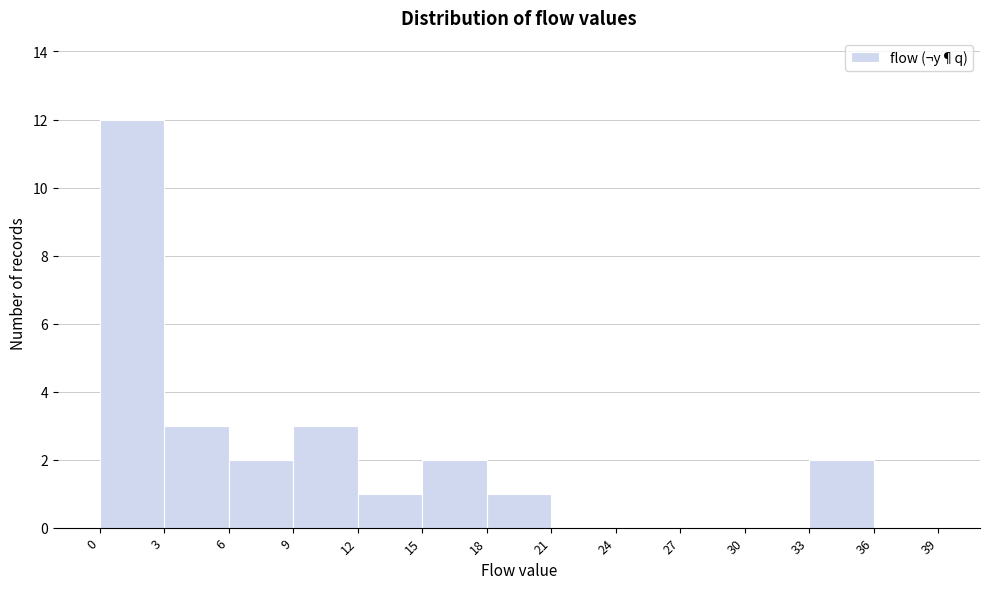

Reading left to right, transcribe this chart: for each bar, give the range it covers on the x-axis and its height. The values are not printed on the chart, so give them approximately, as read against the axis.

0 to 3: 12
3 to 6: 3
6 to 9: 2
9 to 12: 3
12 to 15: 1
15 to 18: 2
18 to 21: 1
21 to 24: 0
24 to 27: 0
27 to 30: 0
30 to 33: 0
33 to 36: 2
36 to 39: 0